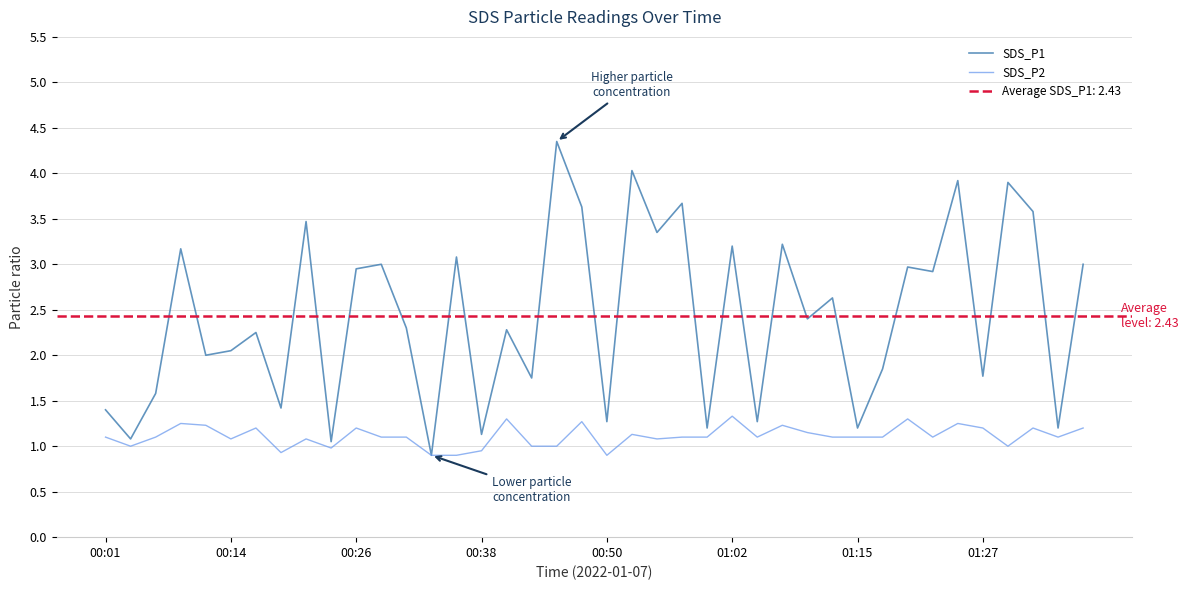

At how many categories does at least one series exceed 2?

24